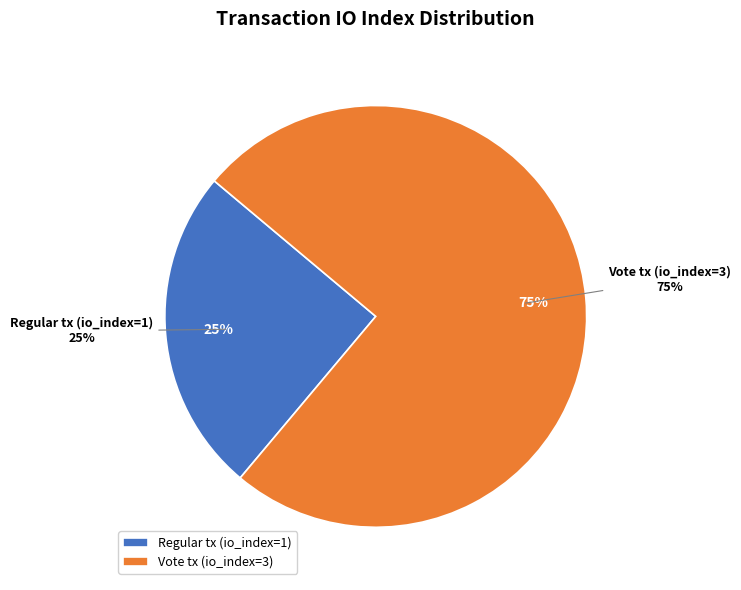

To the nearest percent, what is the average slice percentage?

50%